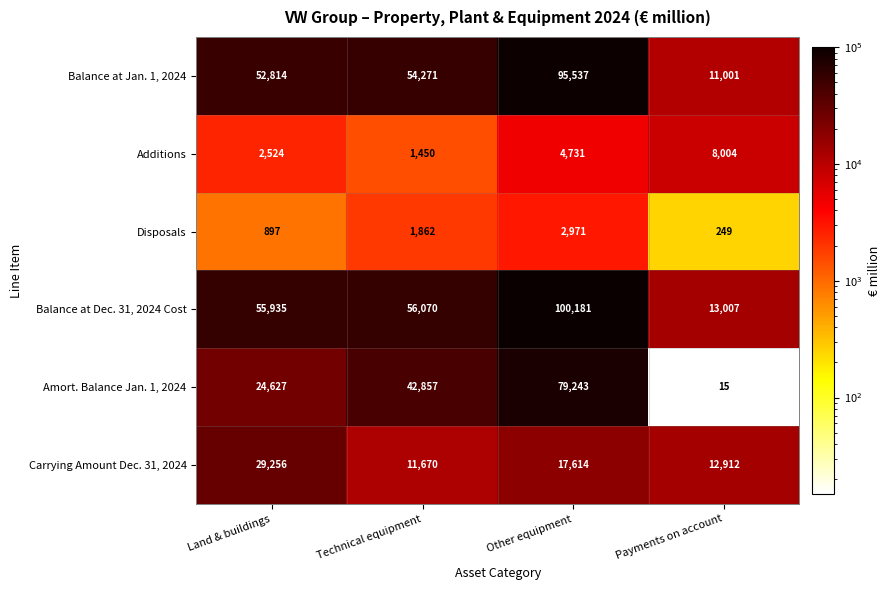

What is the total value across all series at Land & buildings?

166053